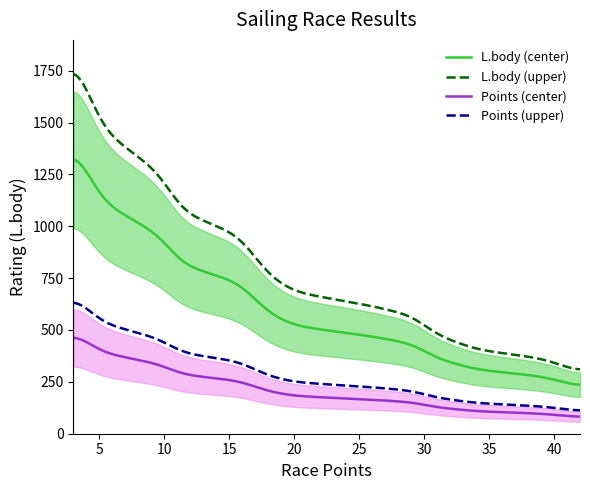

List the series in order of their peak value, lowest first.

Points, L.body